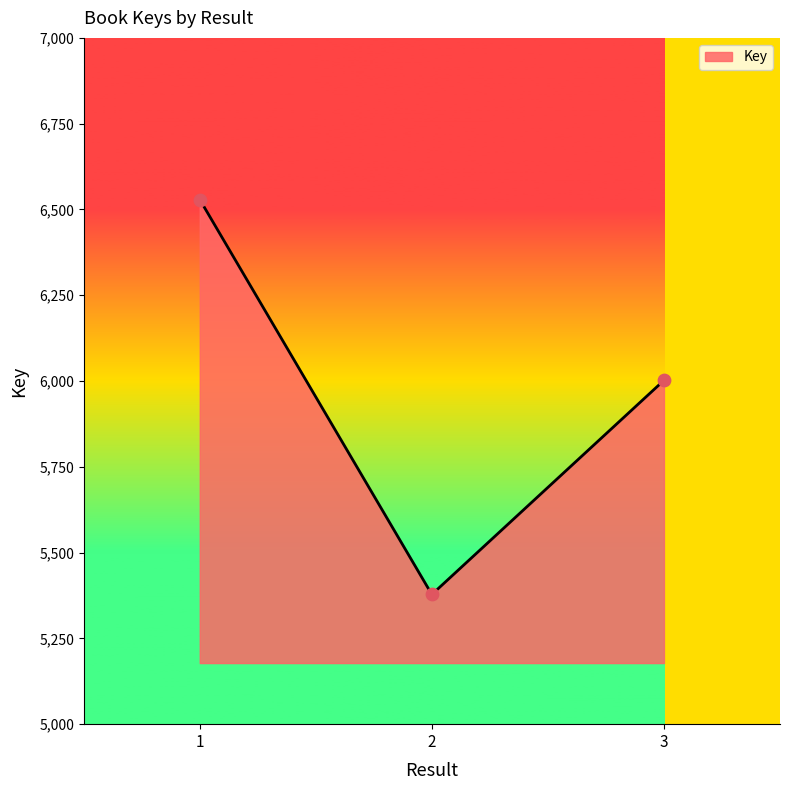

What is the change in value from 2 to 3?

+624